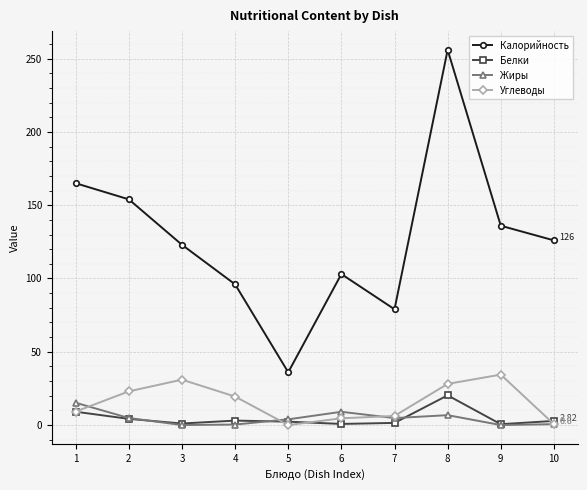

How many interior local valleys does the Калорийность series have?

2